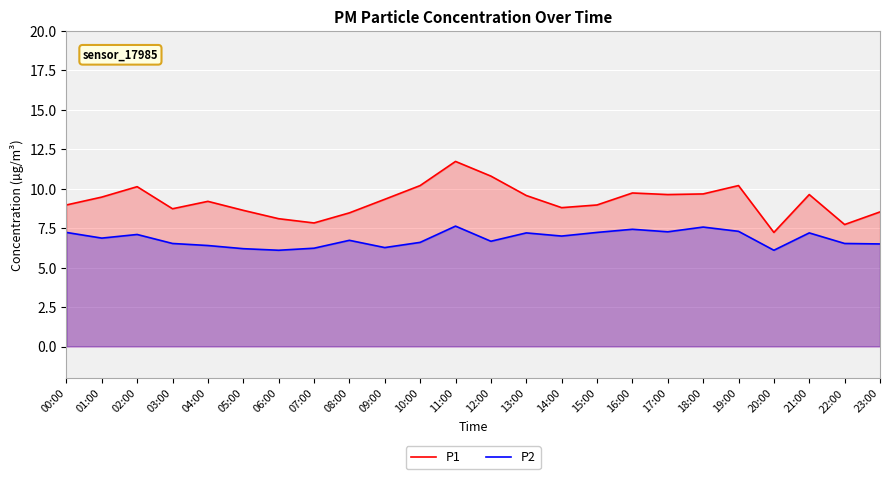

At how many categories does at least one series exceed 9?

13